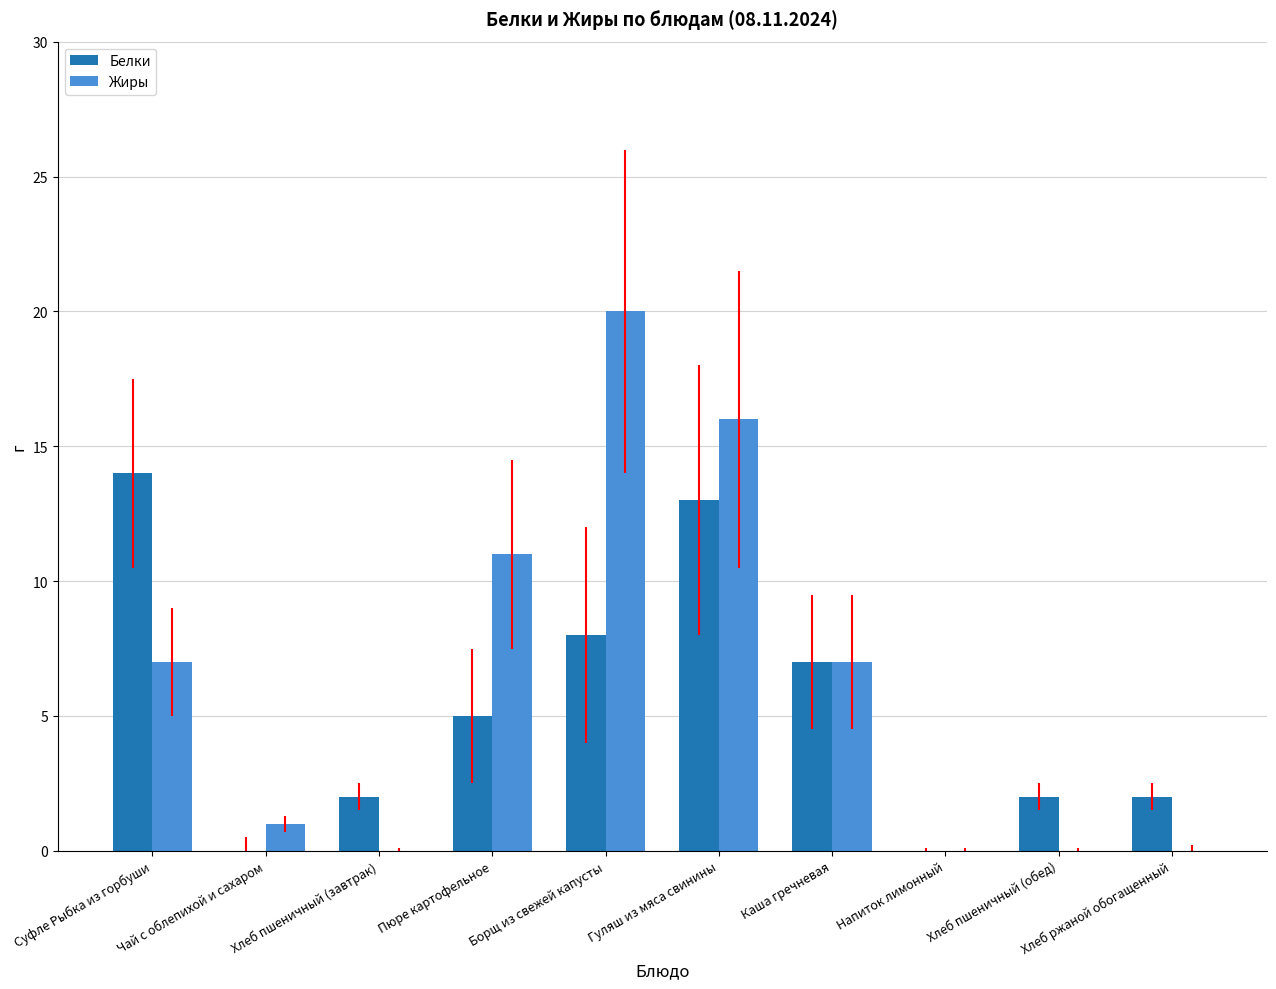

Reading left to right, what are all the values shown in this chart?

Белки: 14	0	2	5	8	13	7	0	2	2
Жиры: 7	1	0	11	20	16	7	0	0	0